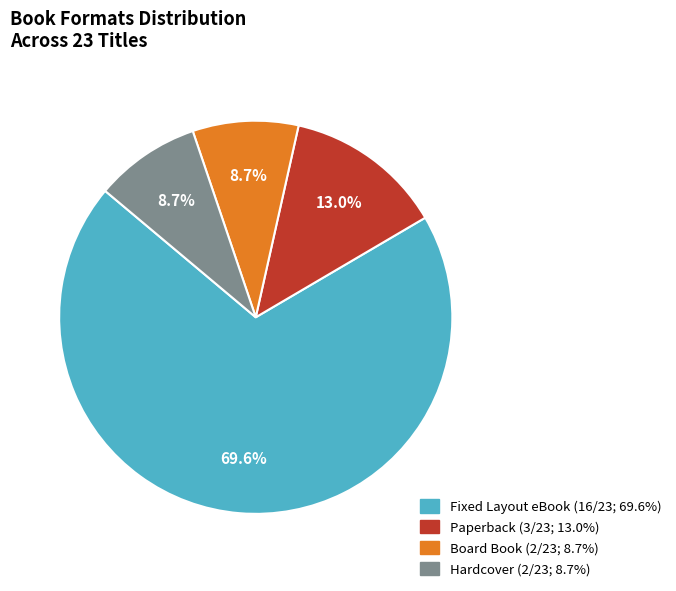

How many segments does this pie chart have?

4